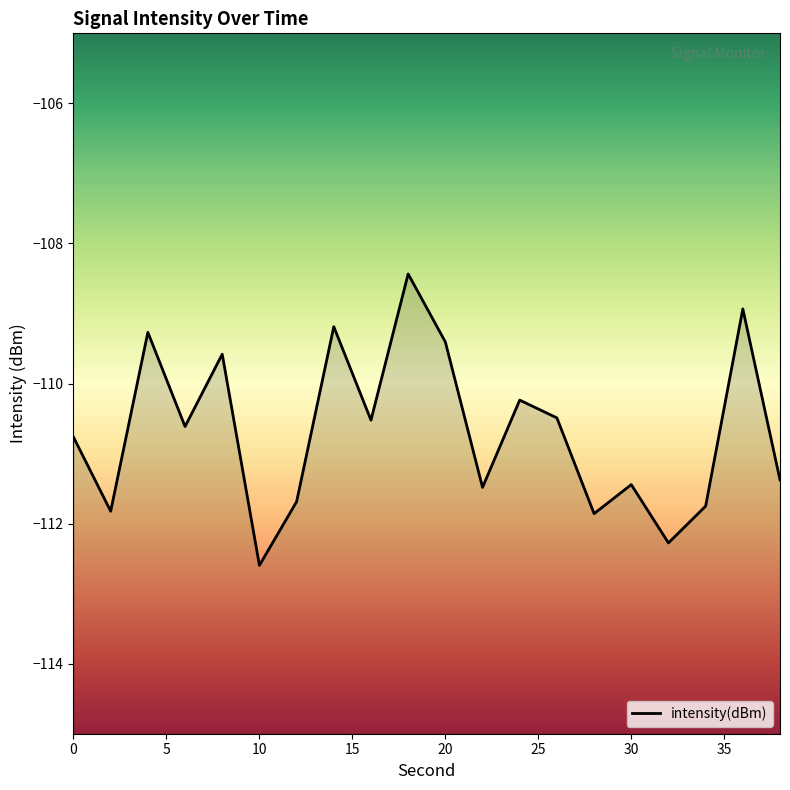

At which category does the chart reach its peak across all series?

18